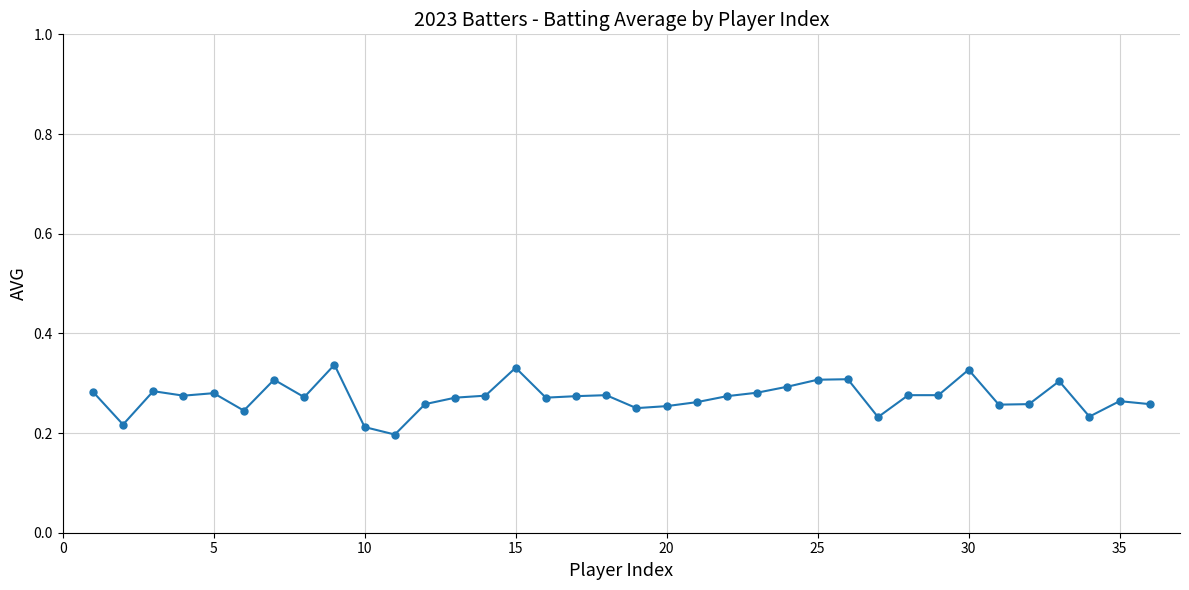

How many lines are shown in the chart?

1